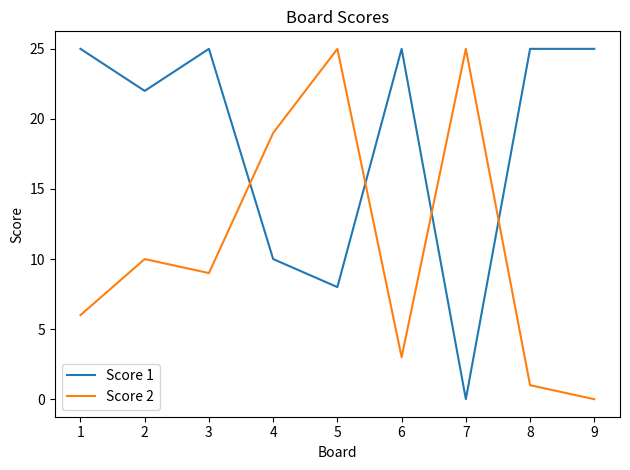

True or false: Score 2 and Score 1 cross at least once.

True